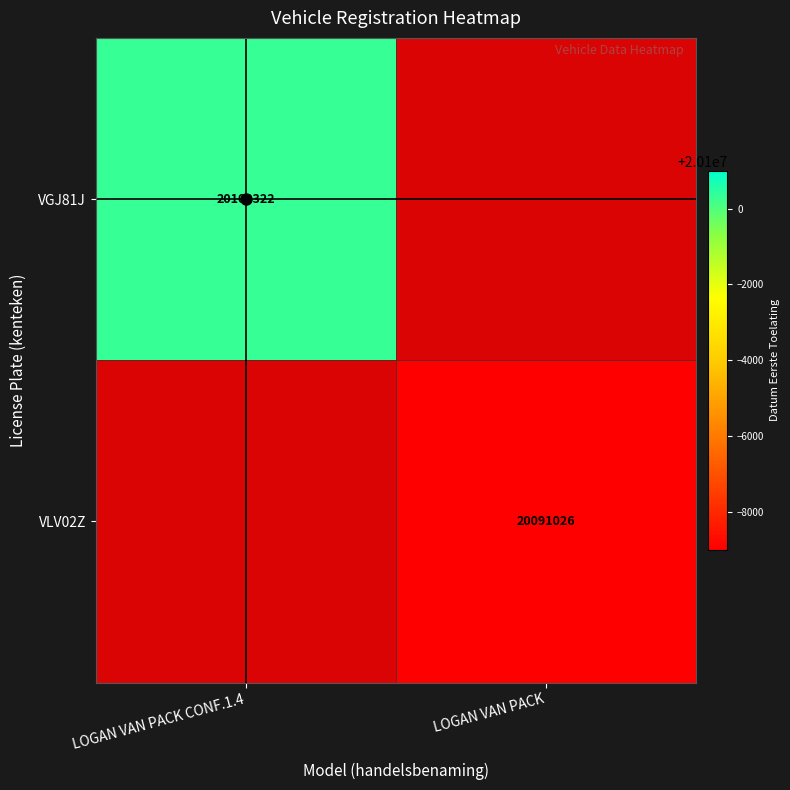

What is the difference between the highest and lowest values at LOGAN VAN PACK CONF.1.4?

1